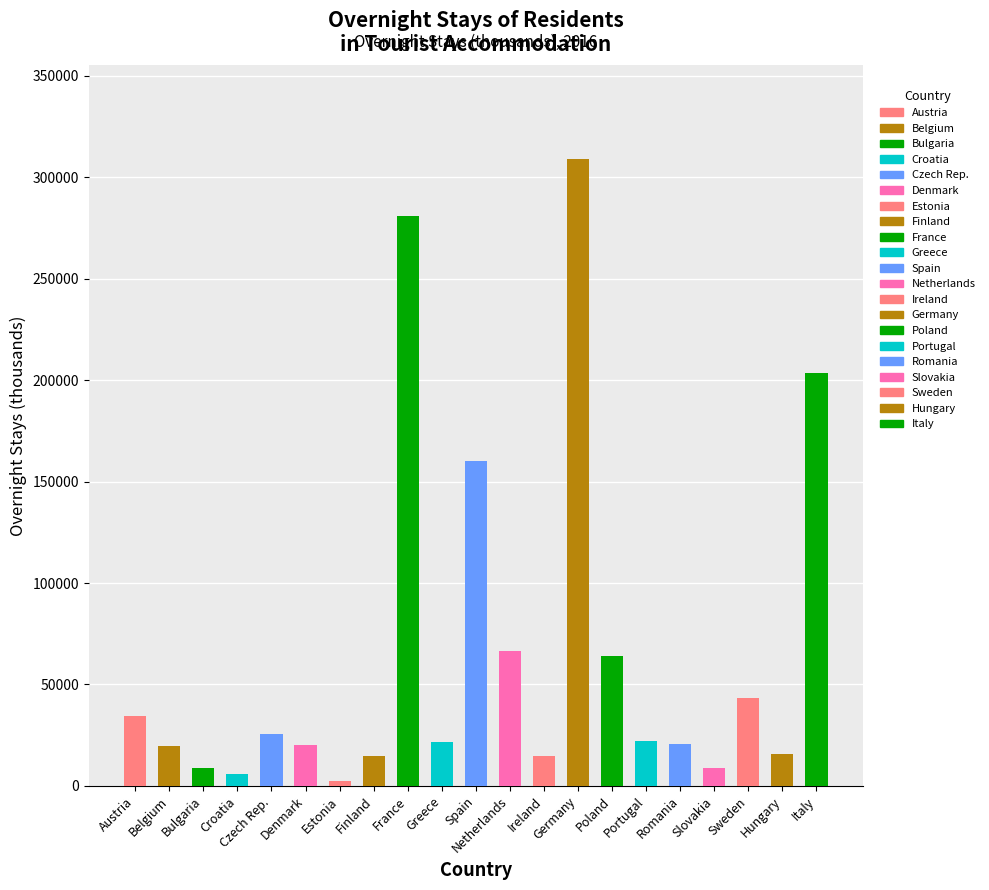

Is it true that the value at Finland is 22374.4?

False